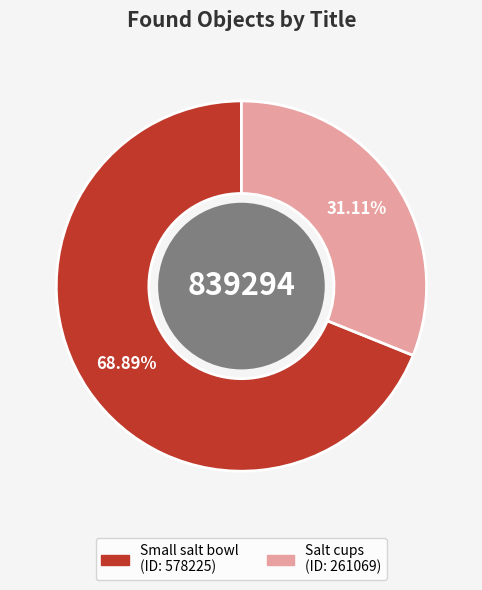

What is the smallest slice in the pie chart?

Salt cups